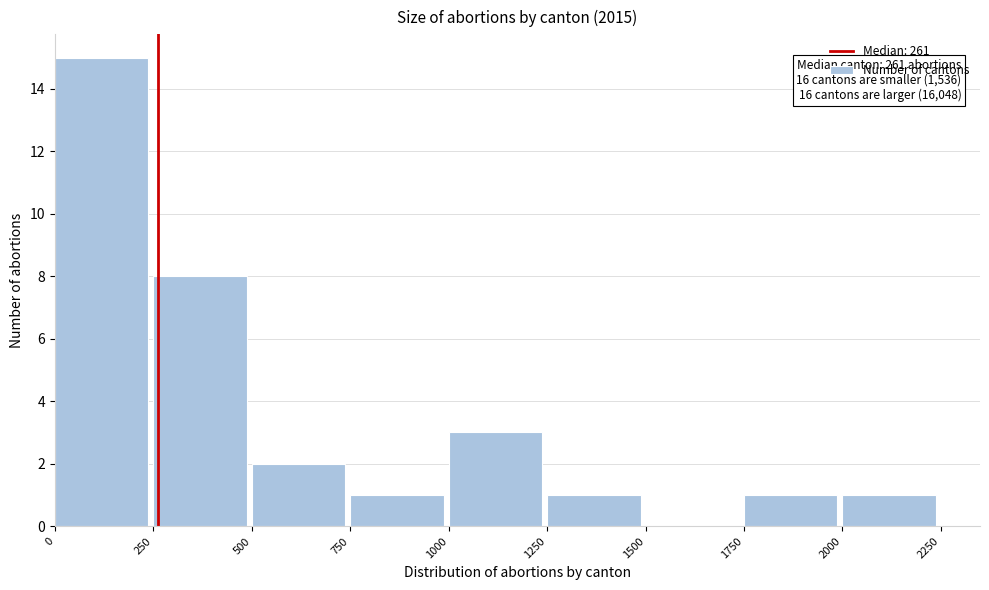

Which range on the x-axis has the tallest bar?

0 to 250